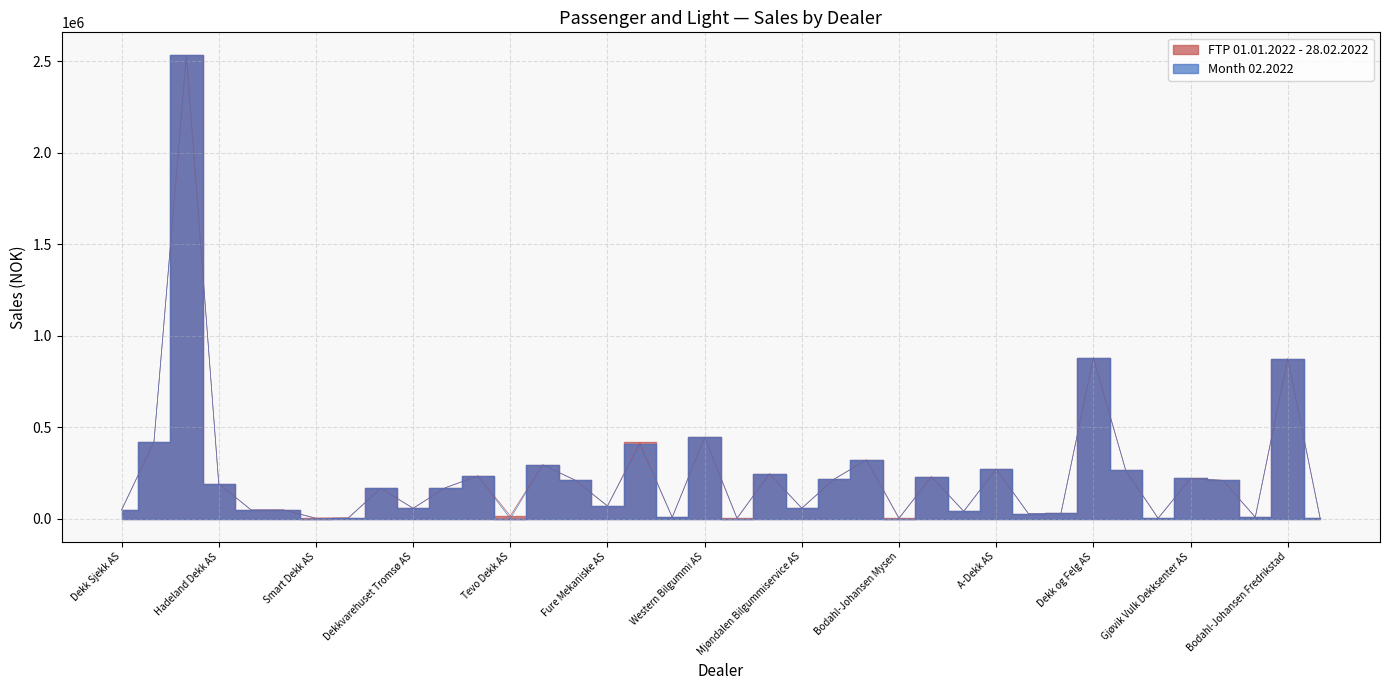

Between Bilringen AS and Dekkspesialisten Skien AS, which series saw the biggest shift?

FTP 01.01.2022 - 28.02.2022